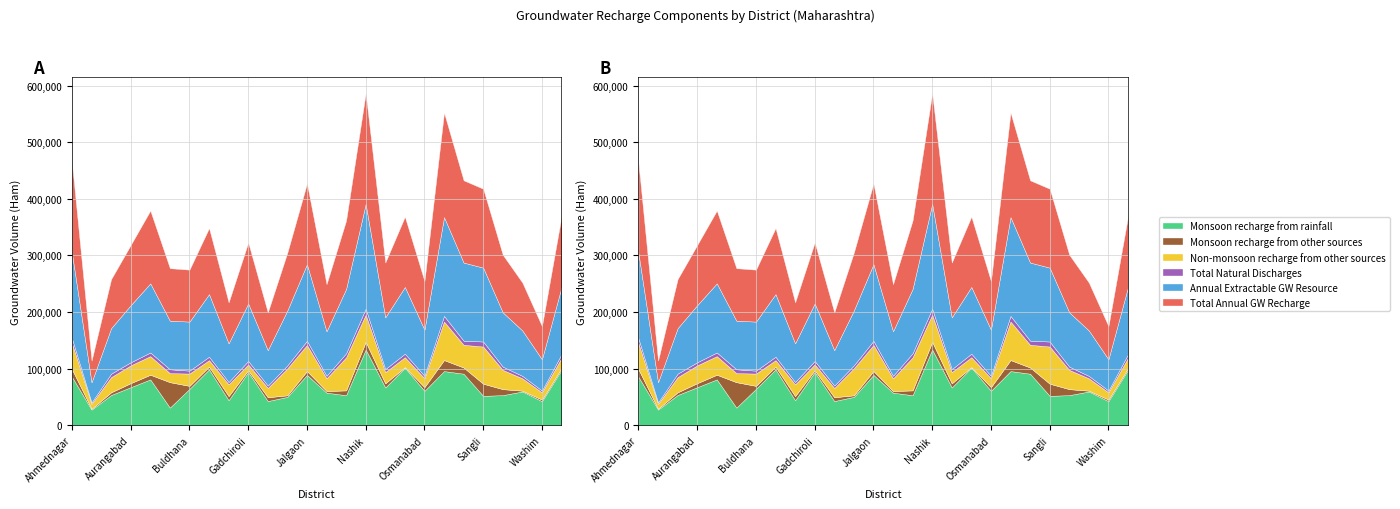

How many data points does each series have?

26